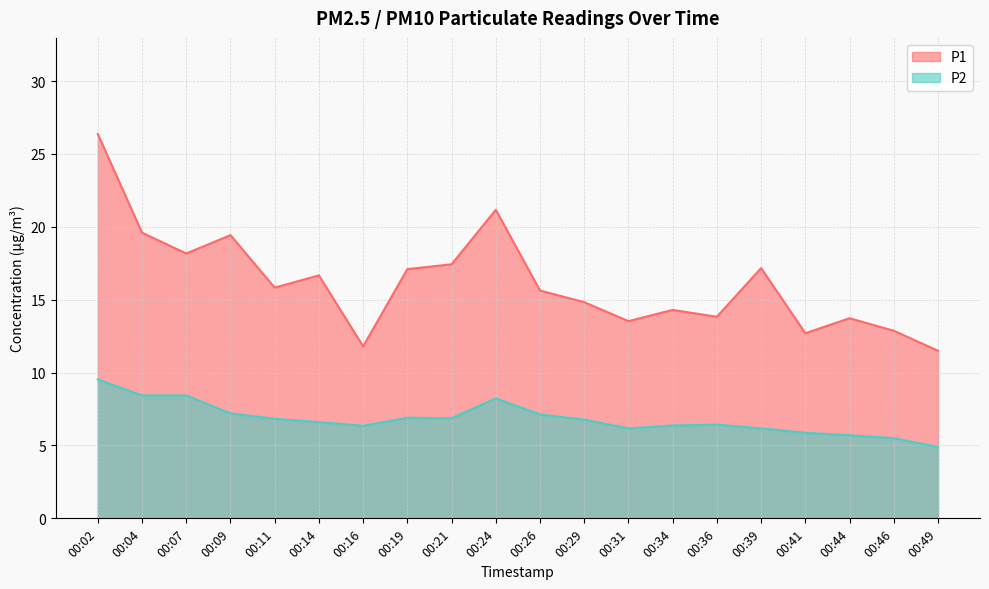

True or false: P1 and P2 intersect in this chart.

False